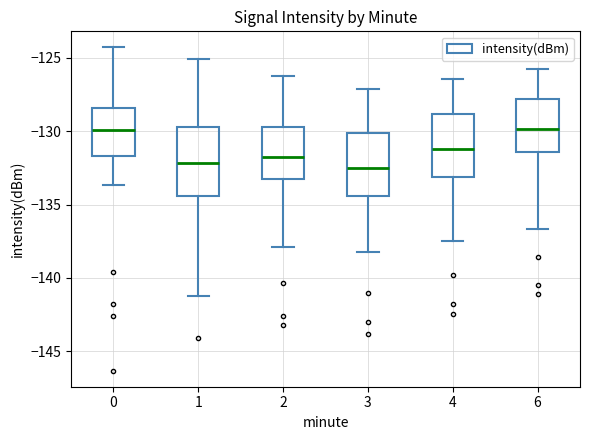

Where does the median line of the box at x = 0 sit on the y-axis? The values are not printed on the chart, so give them approximately, as read against the axis.

-130.0